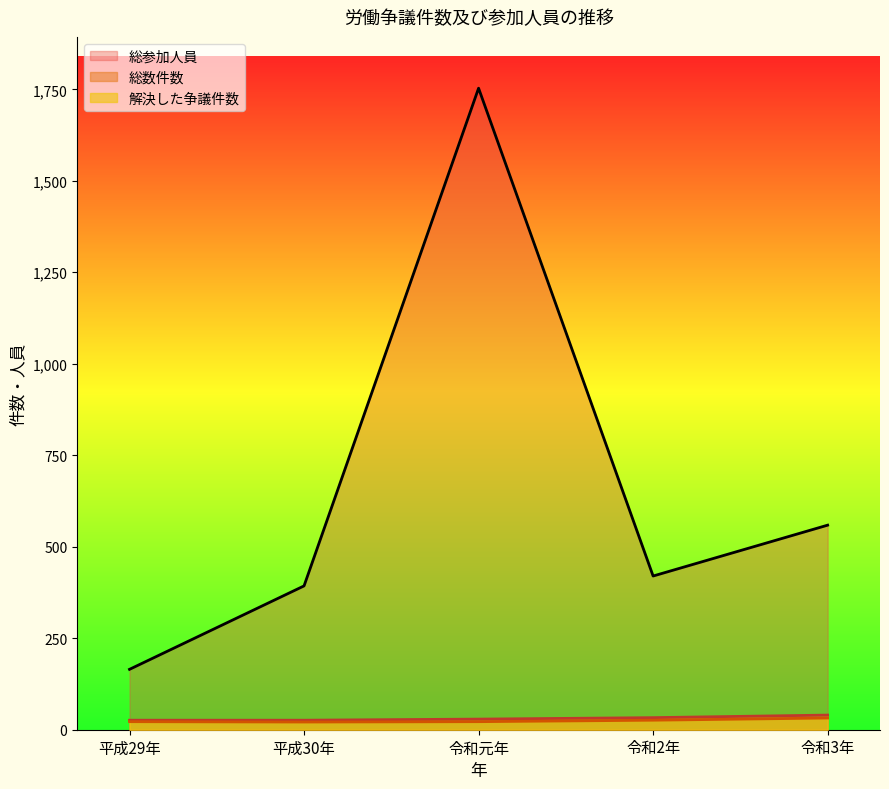

Rank the categories by 解決した争議件数 value from lowest to highest.

平成30年, 平成29年, 令和元年, 令和2年, 令和3年